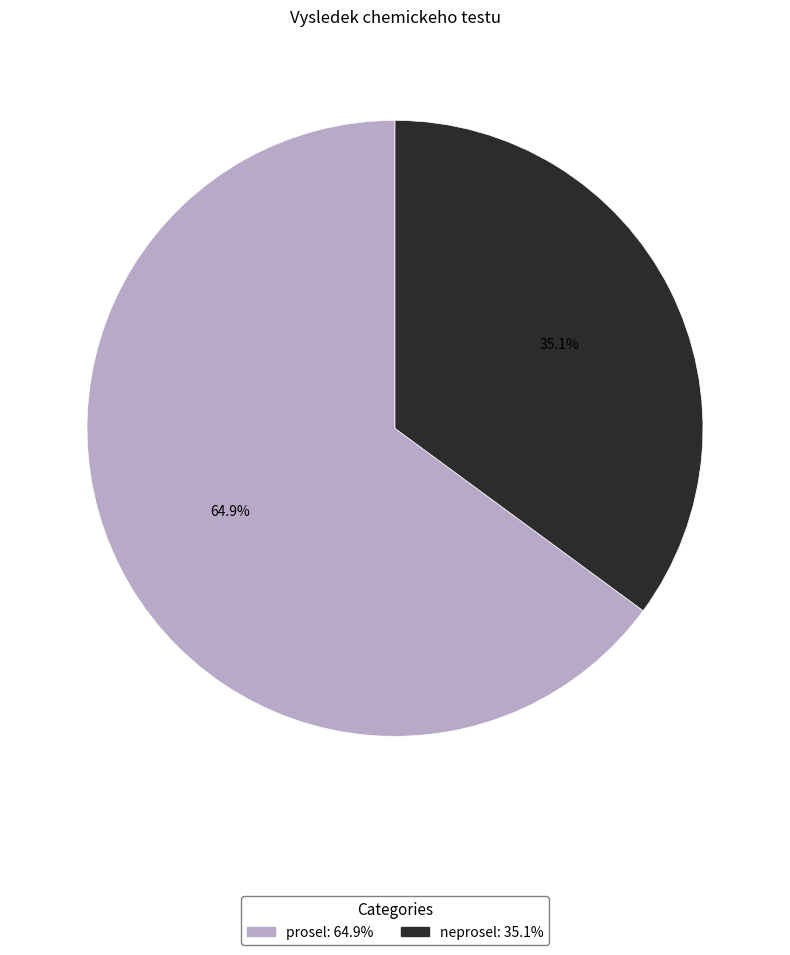

Count the number of slices in the pie.

2